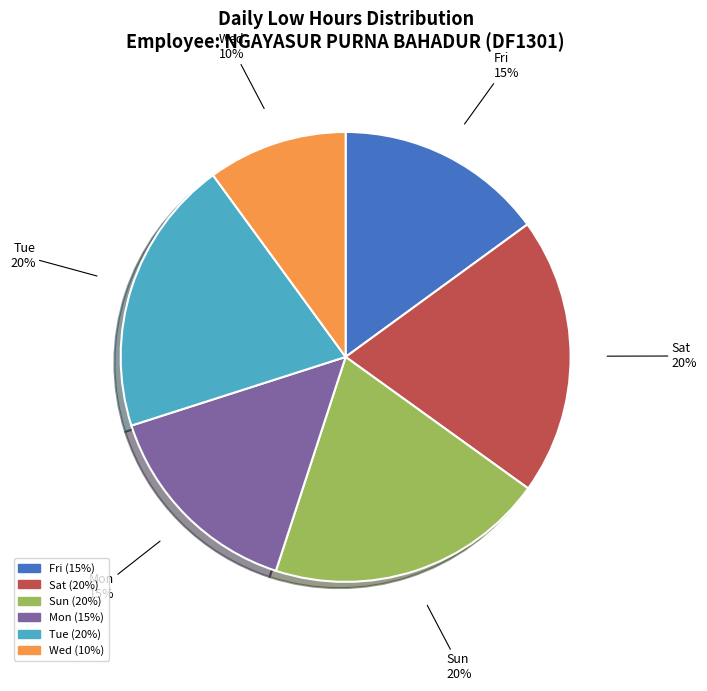

Is the sum of Fri and Tue greater than half?

No